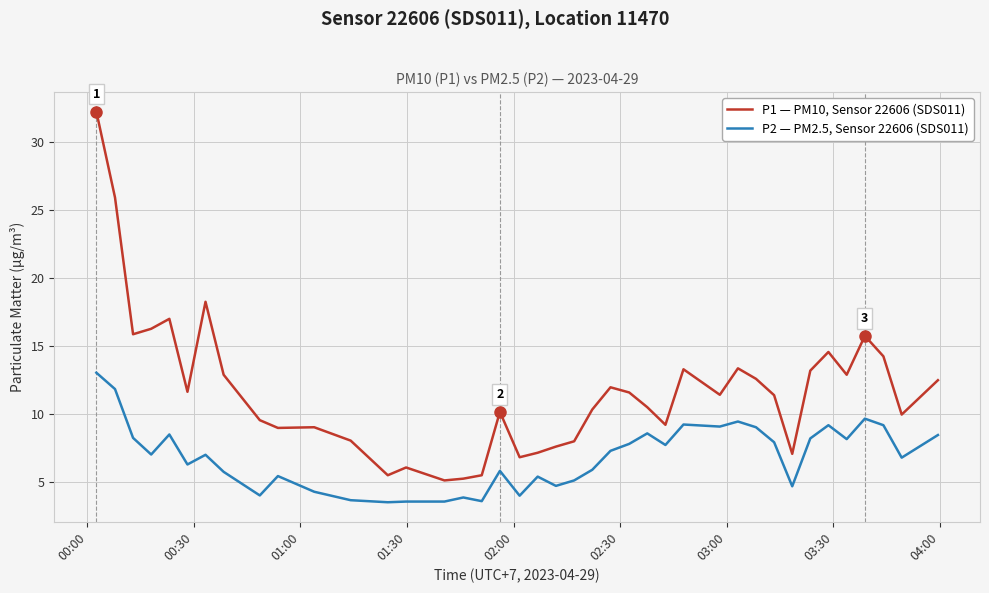

What is the greatest value displayed?

32.2